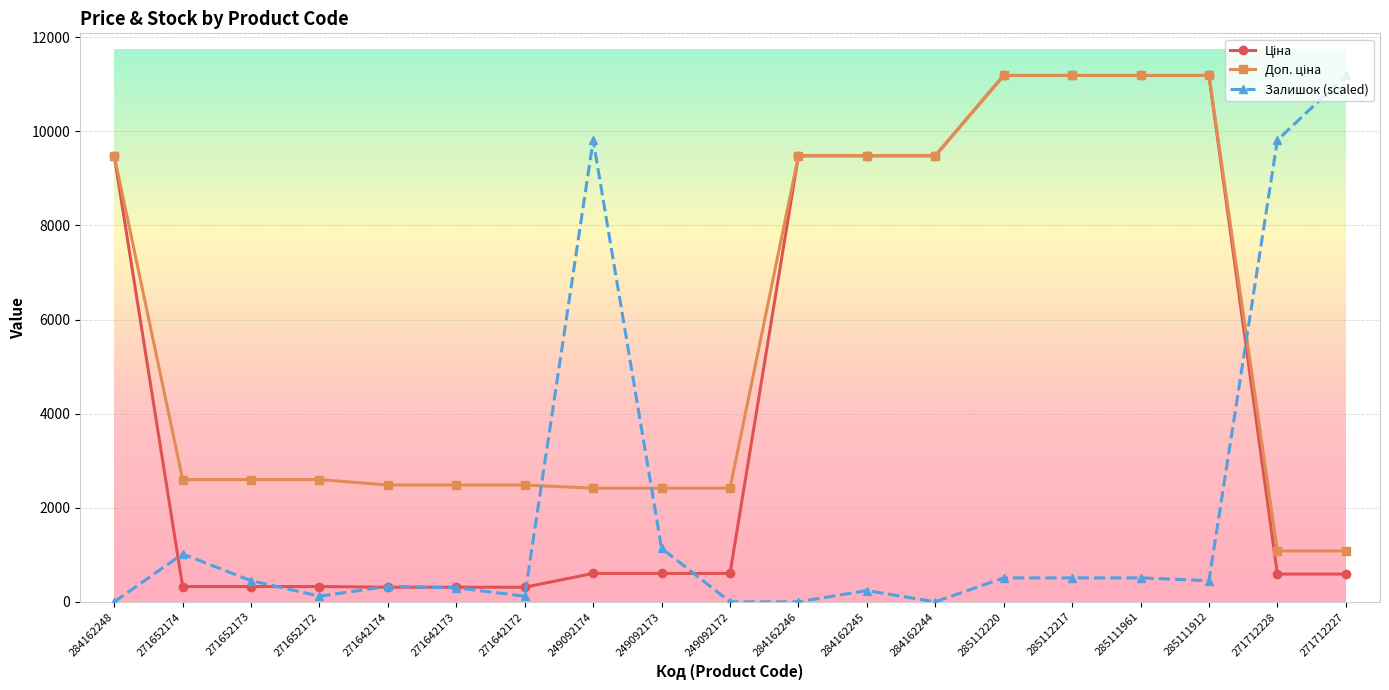

Is this an area chart (filled region under the line)?

No